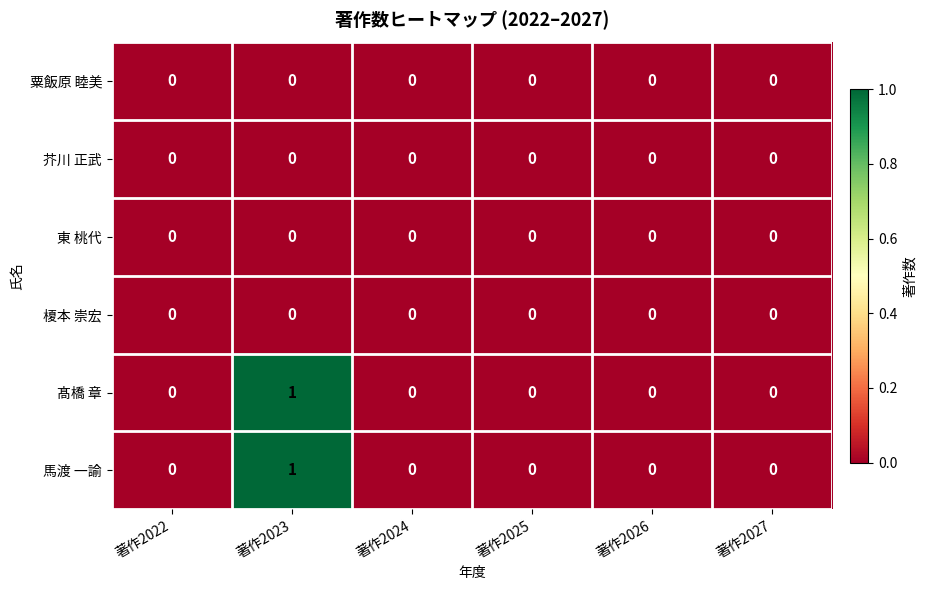

Count the 髙橋 章 values in the range 0 to 1.

6